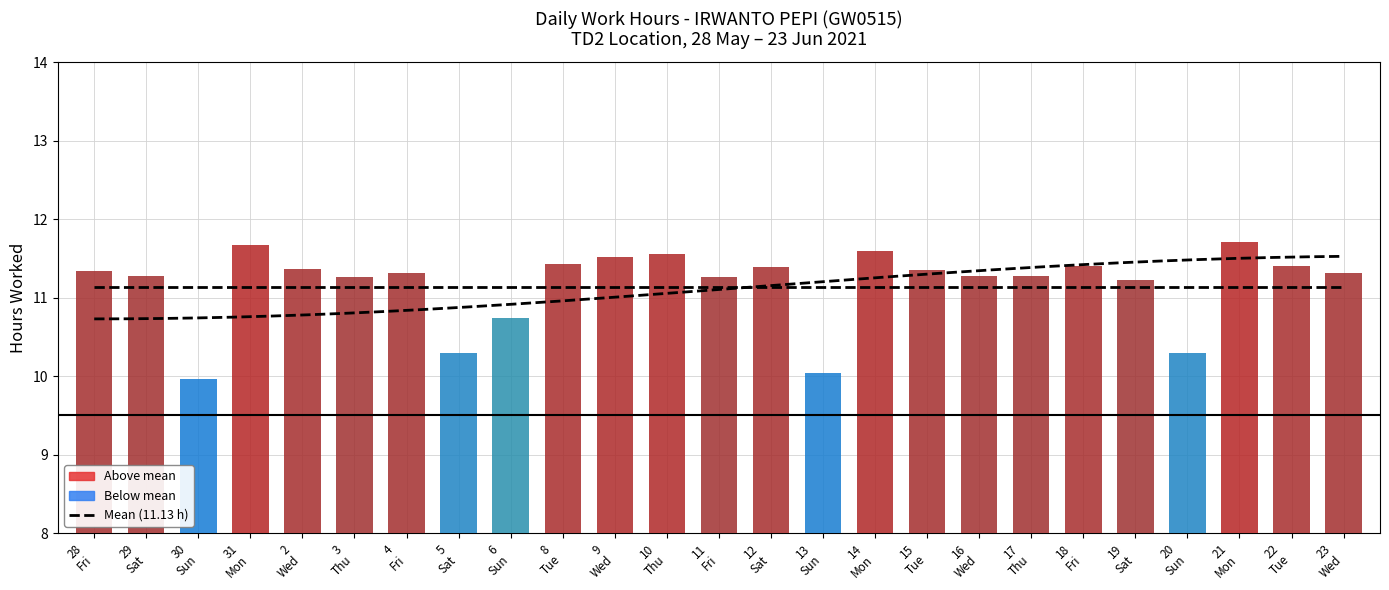

The value of Mean hours (11.13 h) at 21
Mon is 18.8. True or false?

False